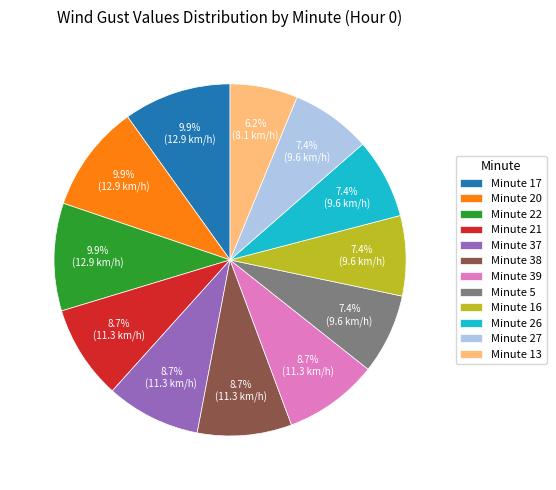

What is the ratio of the value at Minute 26 to the value at Minute 5?

1.0